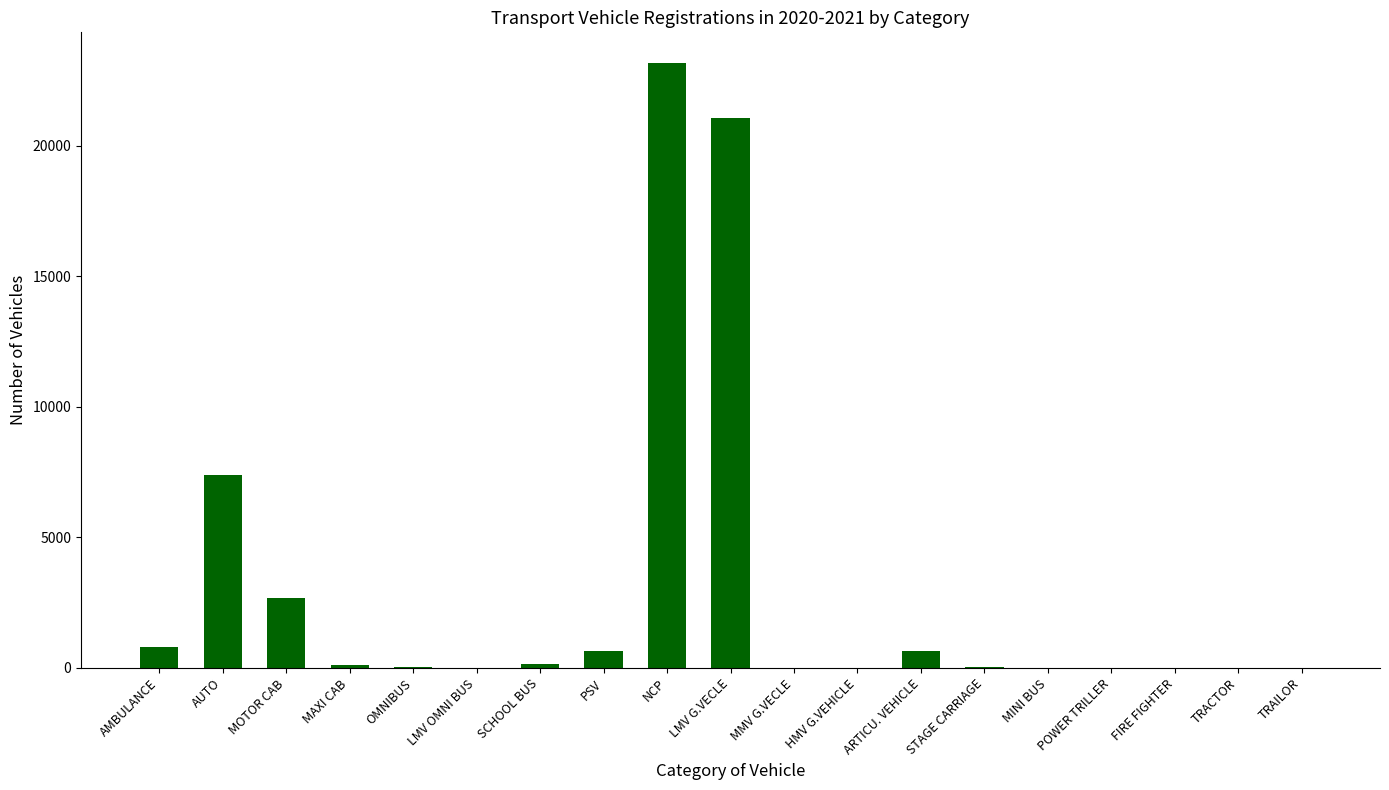

At which label is the value closest to 11595?

AUTO